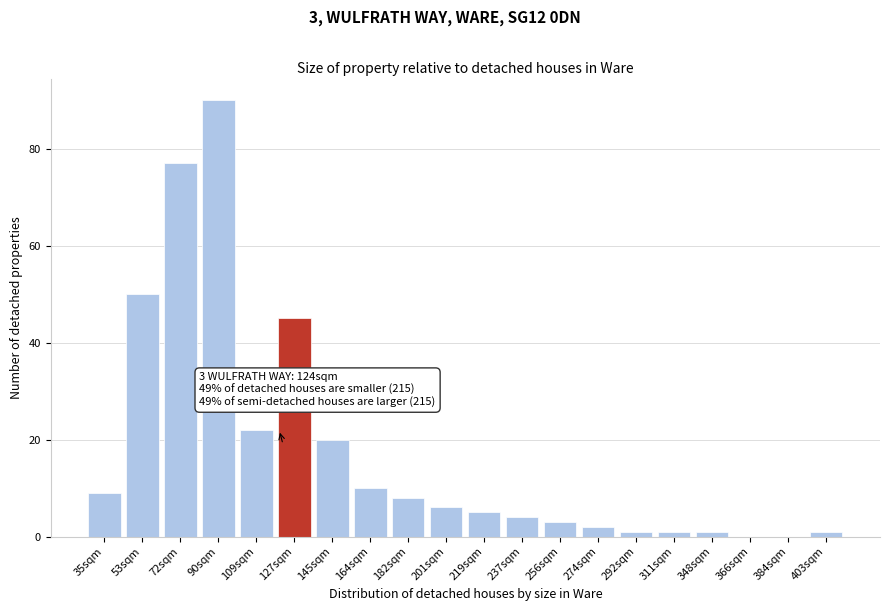

Reading right to left, extract all data points from this chart.

403sqm=1	384sqm=0	366sqm=0	348sqm=1	311sqm=1	292sqm=1	274sqm=2	256sqm=3	237sqm=4	219sqm=5	201sqm=6	182sqm=8	164sqm=10	145sqm=20	127sqm=45	109sqm=22	90sqm=90	72sqm=77	53sqm=50	35sqm=9